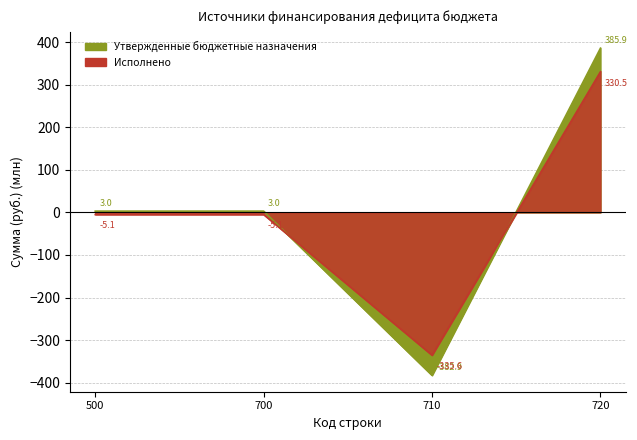

What is the approximate value of Исполнено at 500?

-5.1